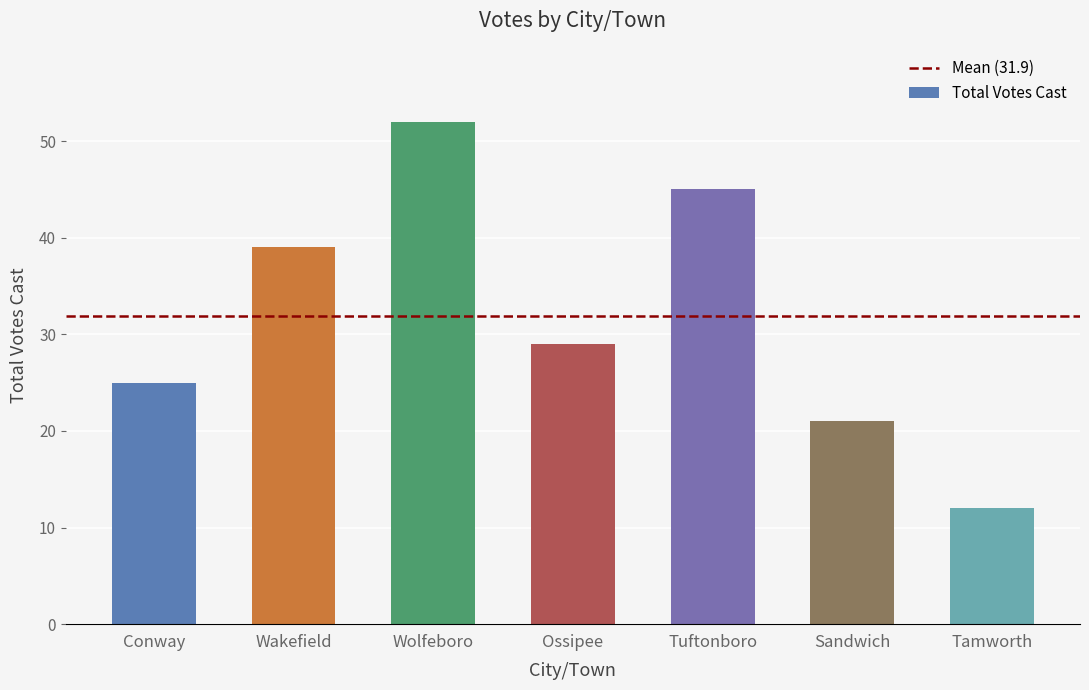

Between Wakefield and Sandwich, which is larger?

Wakefield